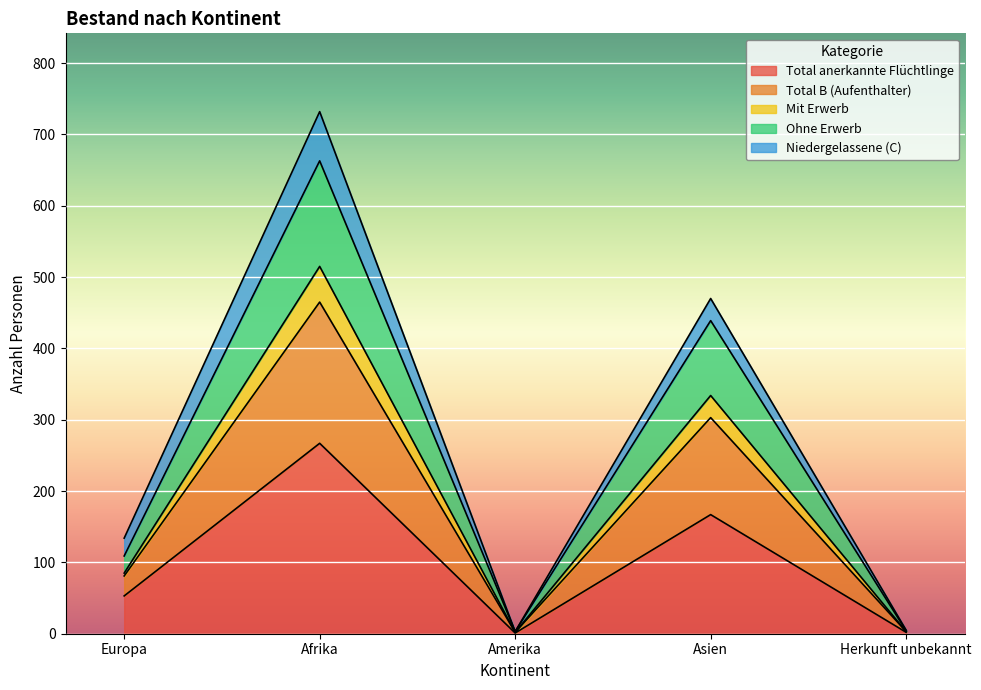

True or false: Total anerkannte Flüchtlinge and Mit Erwerb intersect in this chart.

False